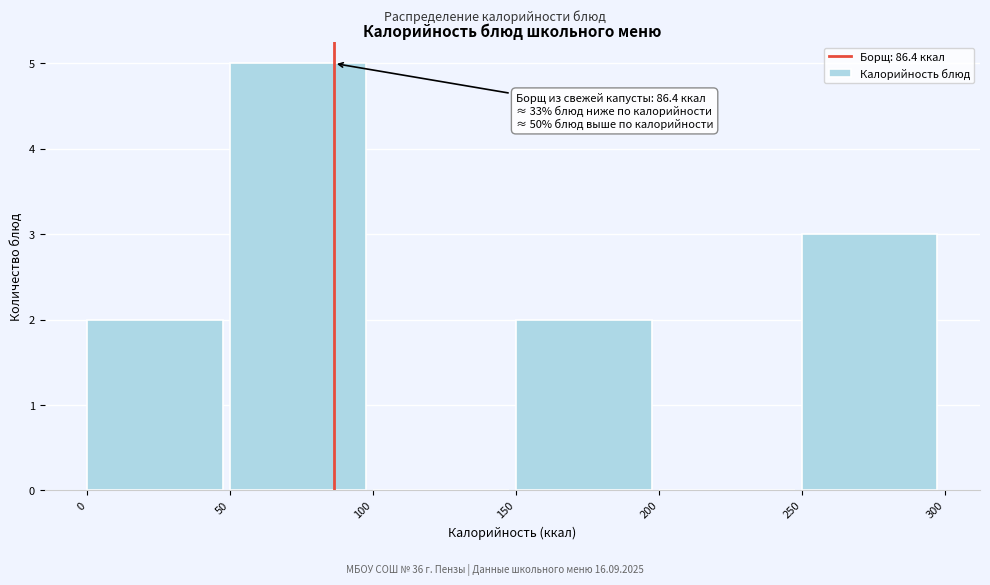

Which range on the x-axis has the tallest bar?

50 to 100